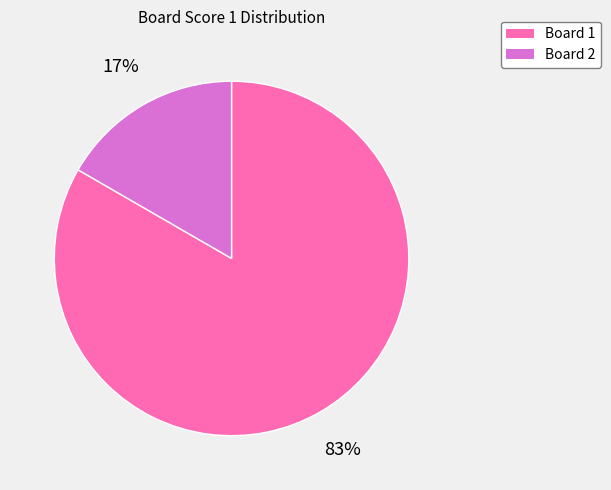

Does any single category account for the majority?

Yes